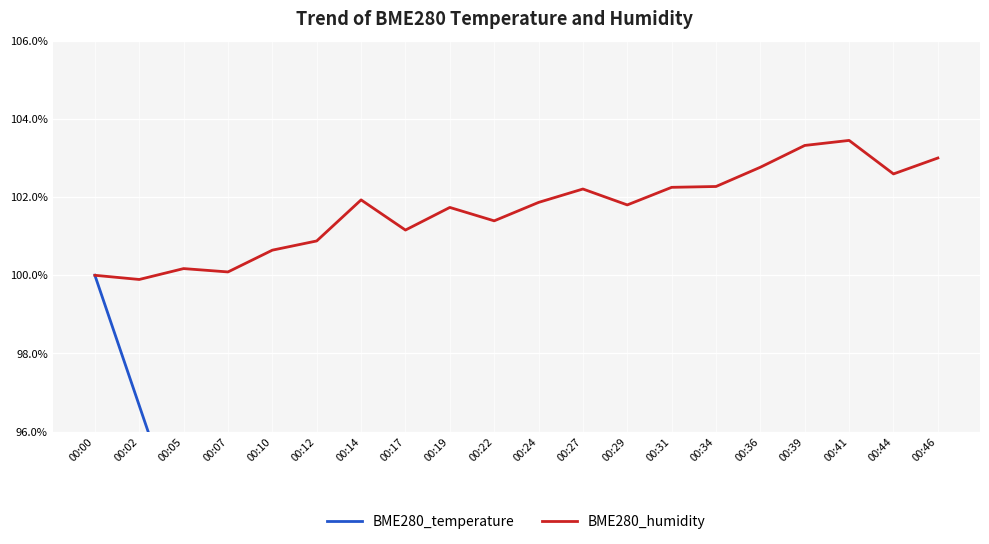

At which label is BME280_temperature closest to 72?

00:29